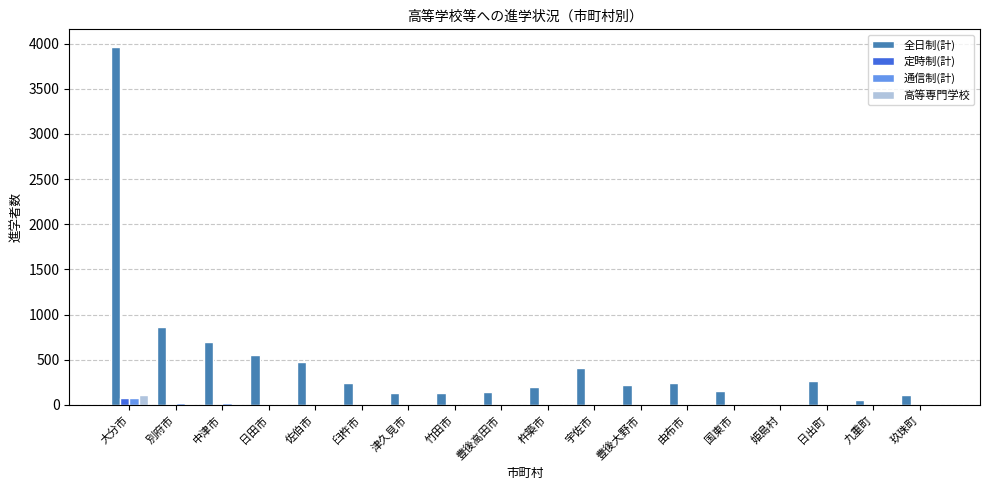

What is the sum of all 通信制(計) values?

175